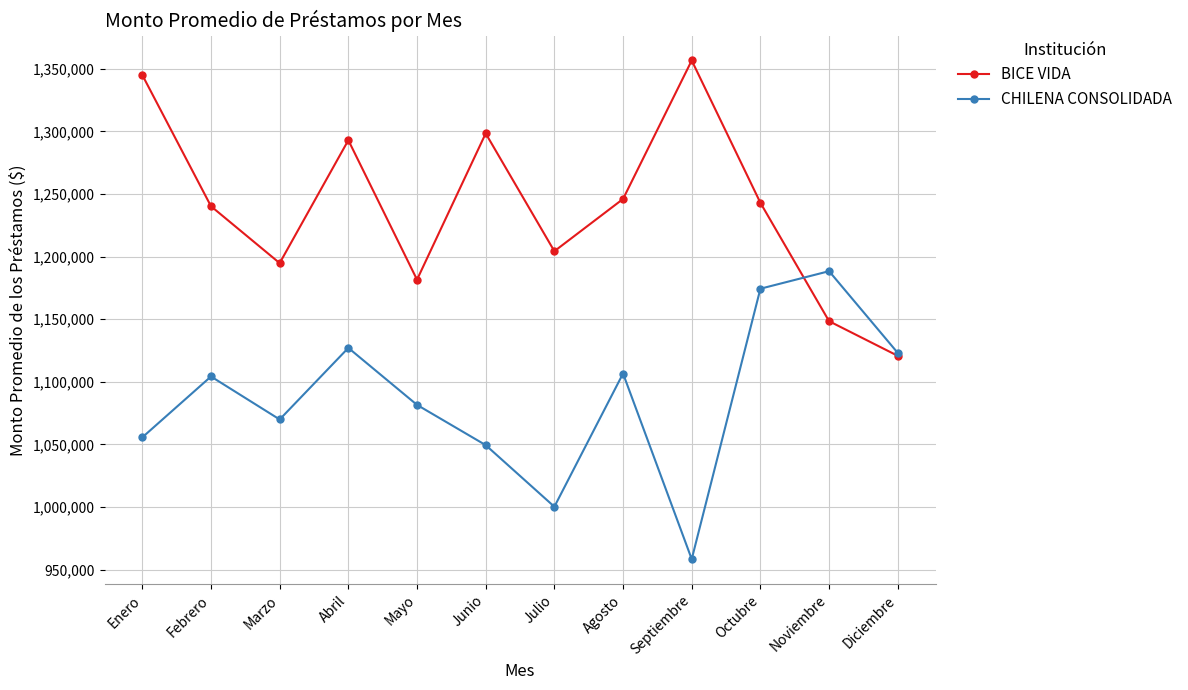

What is the average value of the CHILENA CONSOLIDADA series?

1086582